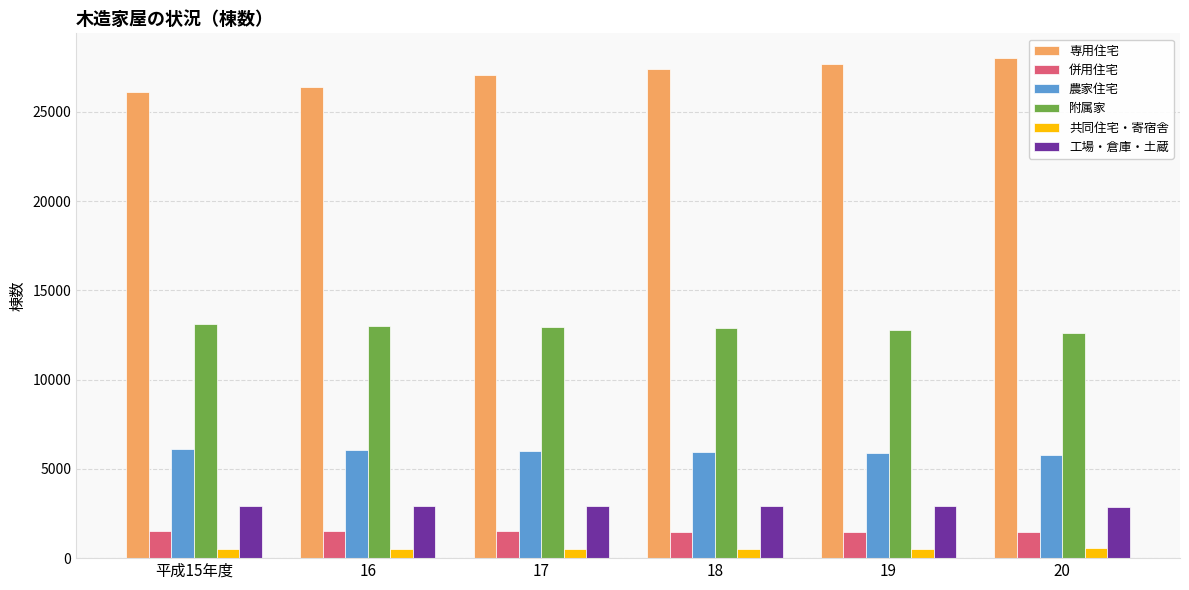

What is the maximum value for 農家住宅?

6121